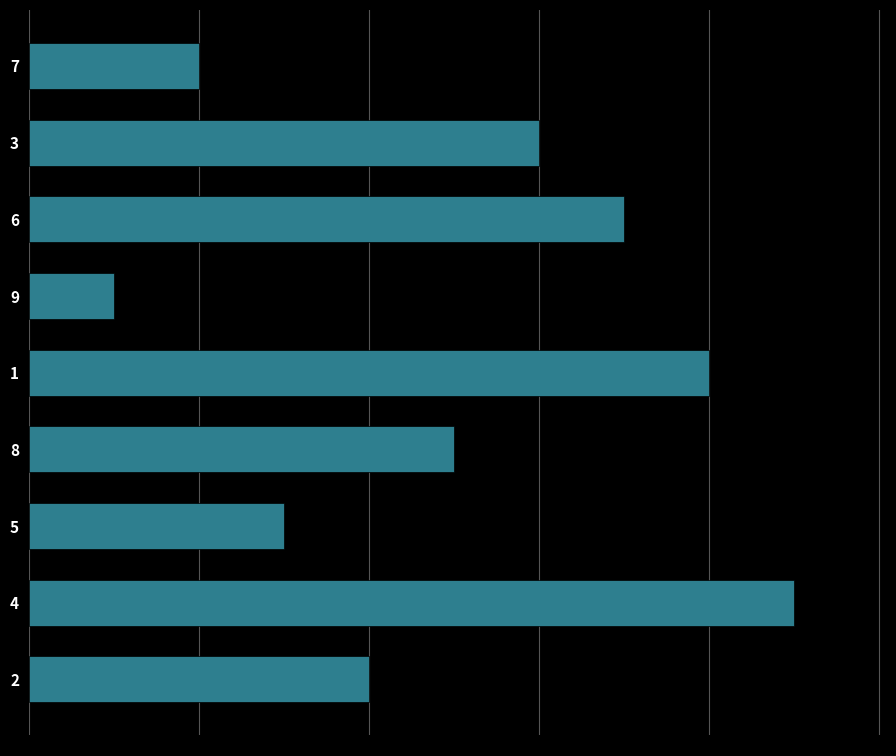

List the labels in order of value, smallest first.

9, 7, 5, 2, 8, 3, 6, 1, 4